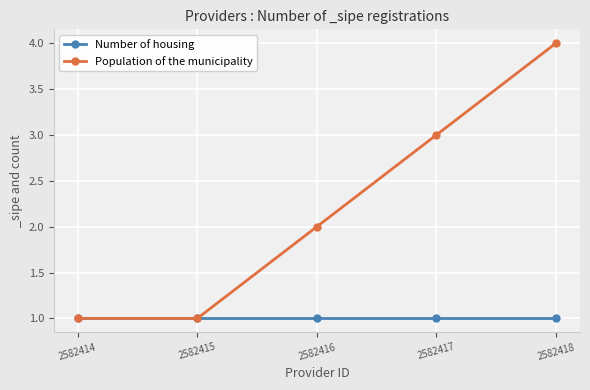

Is it true that Population of the municipality equals 1 at 2582414?

True